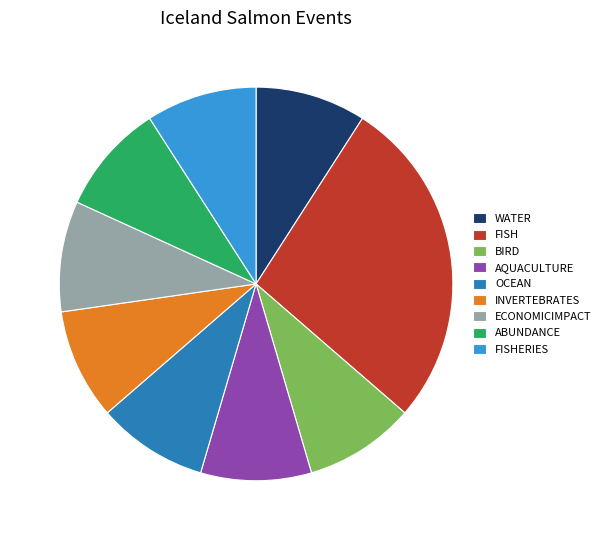

Is there any slice that represents more than half of the pie?

No